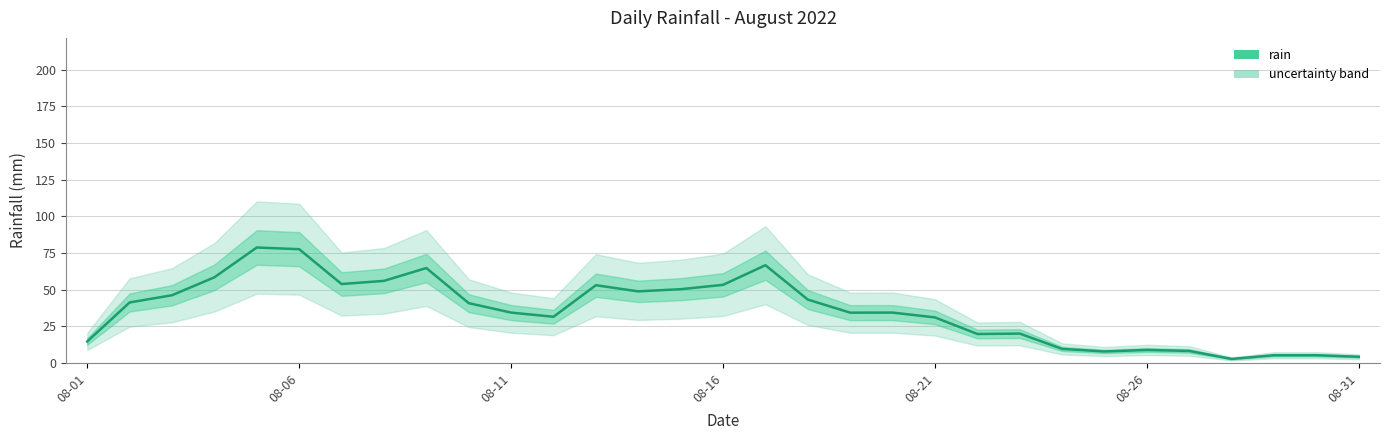

What is the smallest value displayed?

2.7